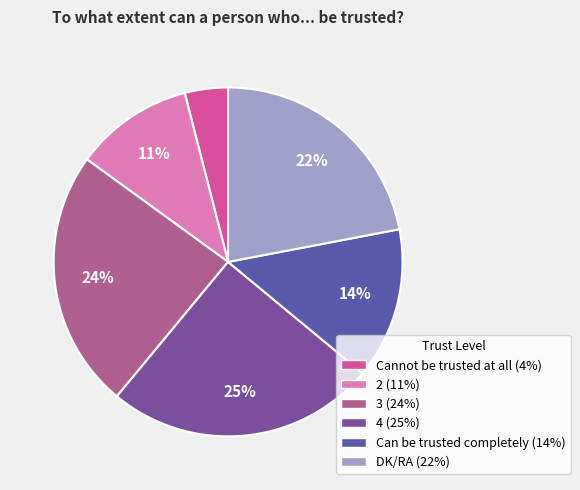

The 4 slice represents 32% of the pie. True or false?

False